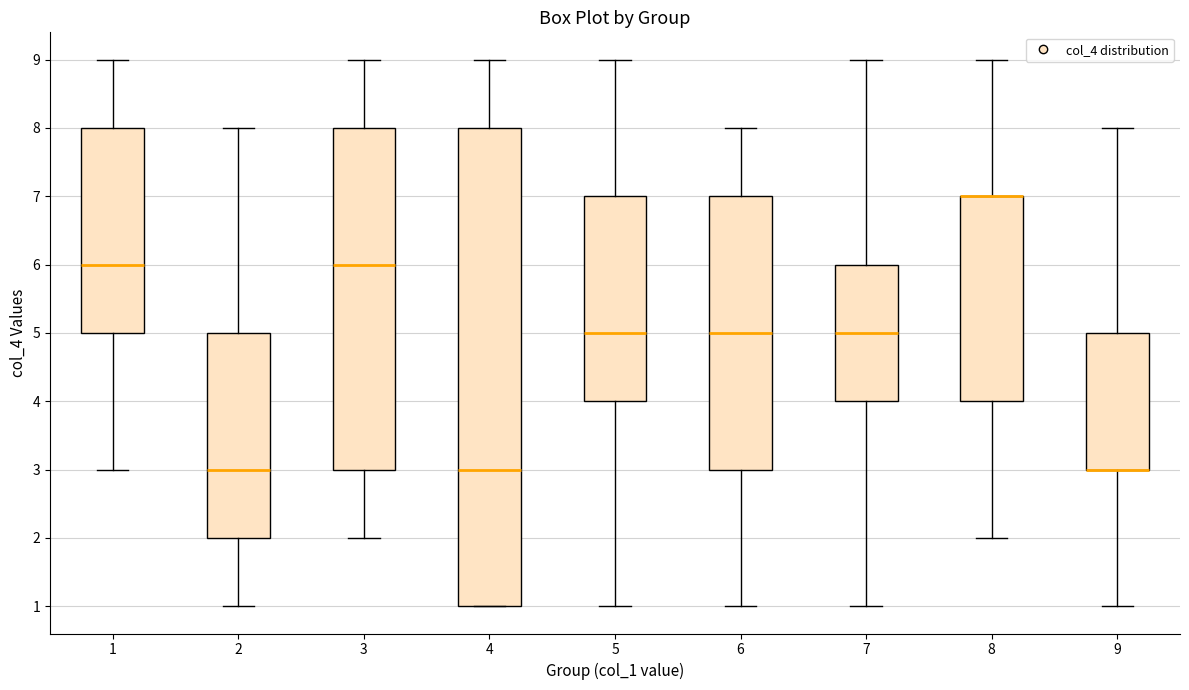

Reading left to right, read every box against the y-axis: the position of its median line, the range the box covers, and the ends of its whiskers. The values are not printed on the chart, so give them approximately, as read against the axis.

1: median 6, box 5 to 8, whiskers 3 to 9
2: median 3, box 2 to 5, whiskers 1 to 8
3: median 6, box 3 to 8, whiskers 2 to 9
4: median 3, box 1 to 8, whiskers 1 to 9
5: median 5, box 4 to 7, whiskers 1 to 9
6: median 5, box 3 to 7, whiskers 1 to 8
7: median 5, box 4 to 6, whiskers 1 to 9
8: median 7 (drawn on the box's upper edge), box 4 to 7, whiskers 2 to 9
9: median 3 (drawn on the box's lower edge), box 3 to 5, whiskers 1 to 8